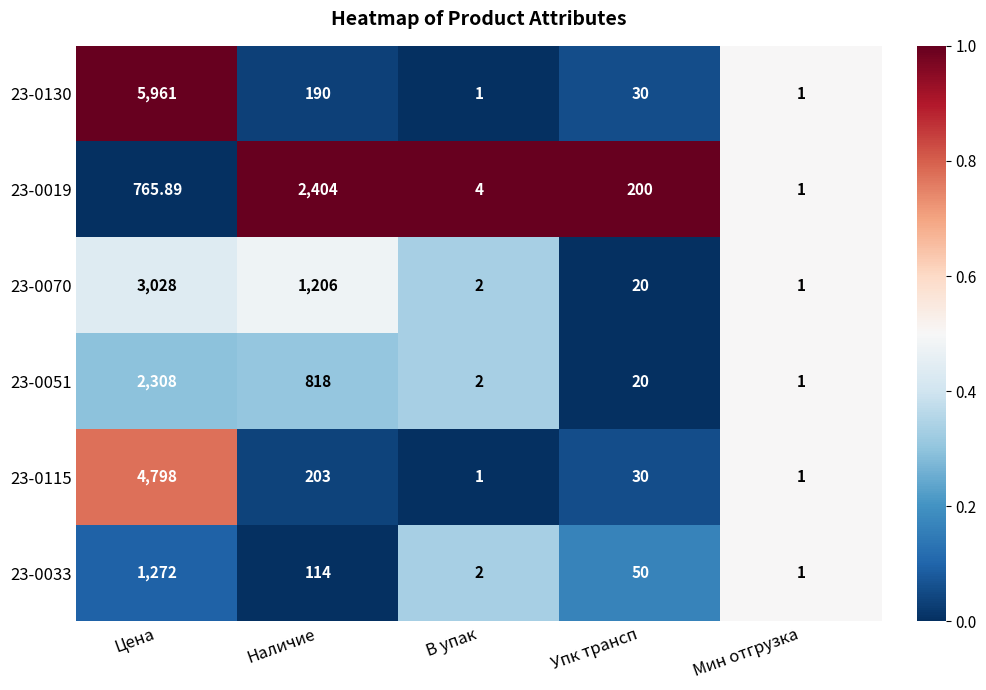

Between Цена and Мин отгрузка, which series saw the biggest shift?

23-0130